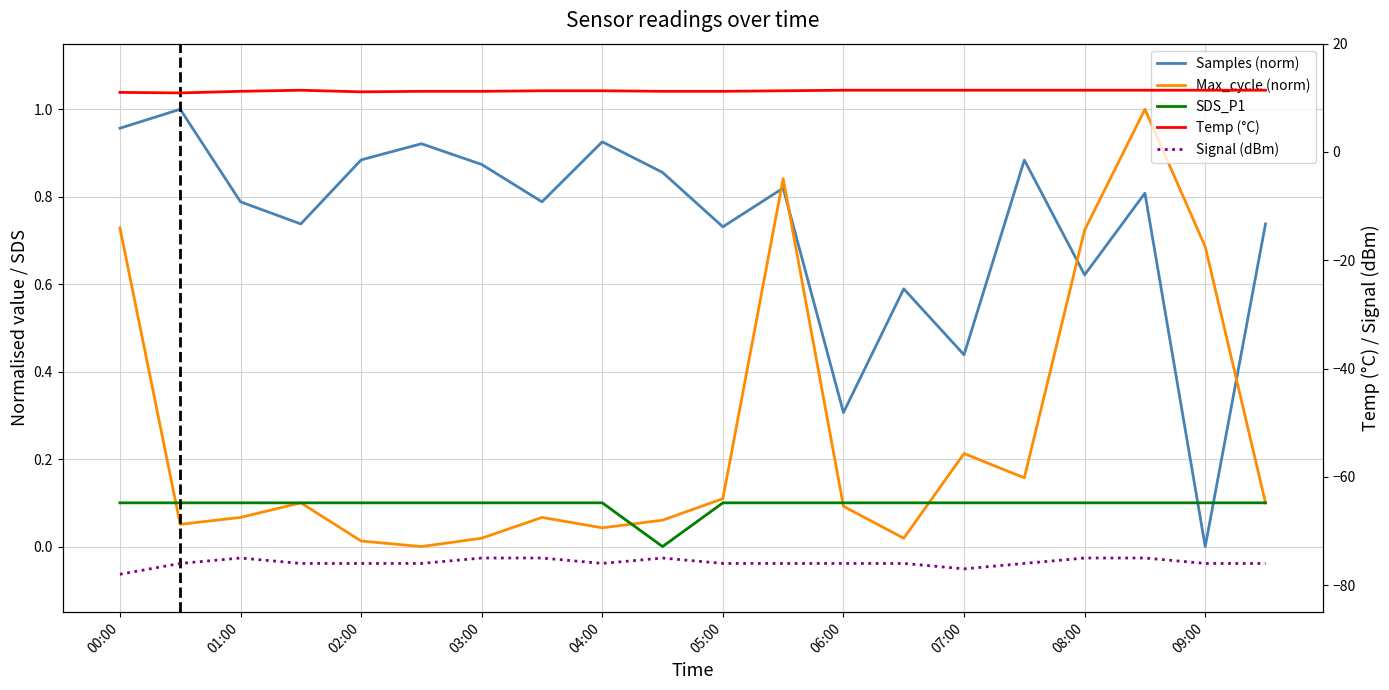

Count the number of data series in this chart.

5